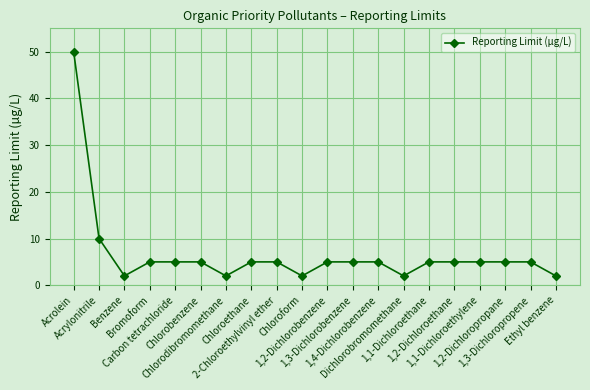

What is the label of the 5th point from the right?

1,2-Dichloroethane